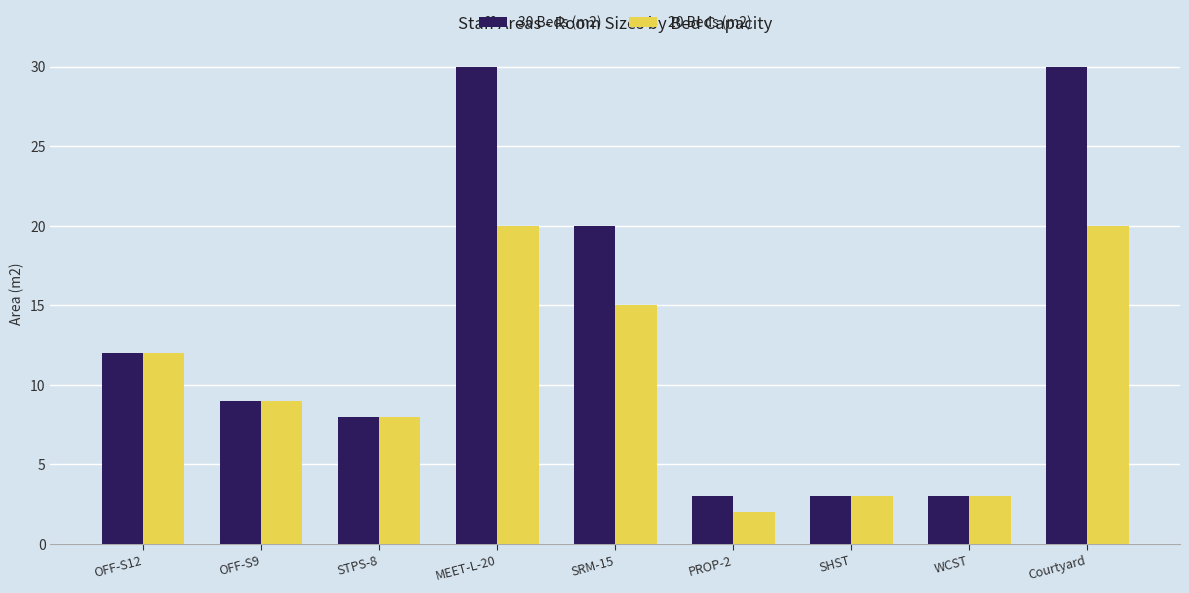

How many bars are there in total?

18